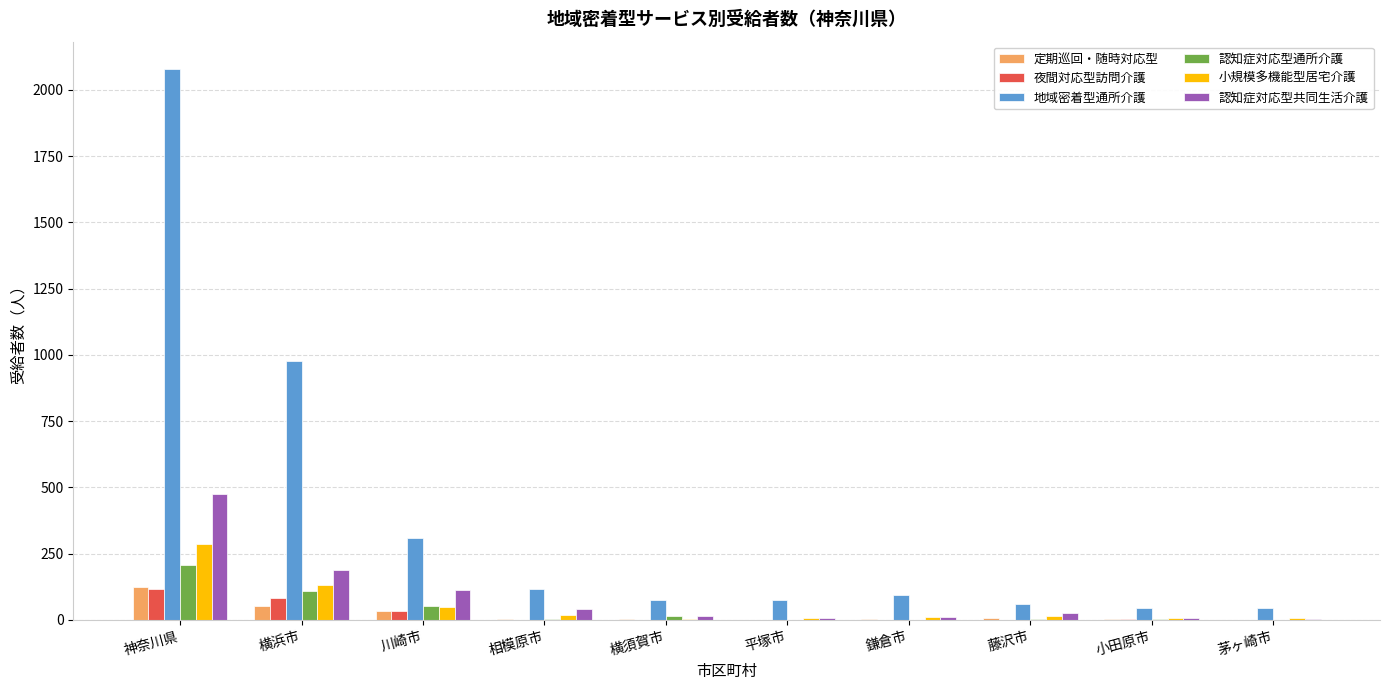

How many data points does each series have?

10